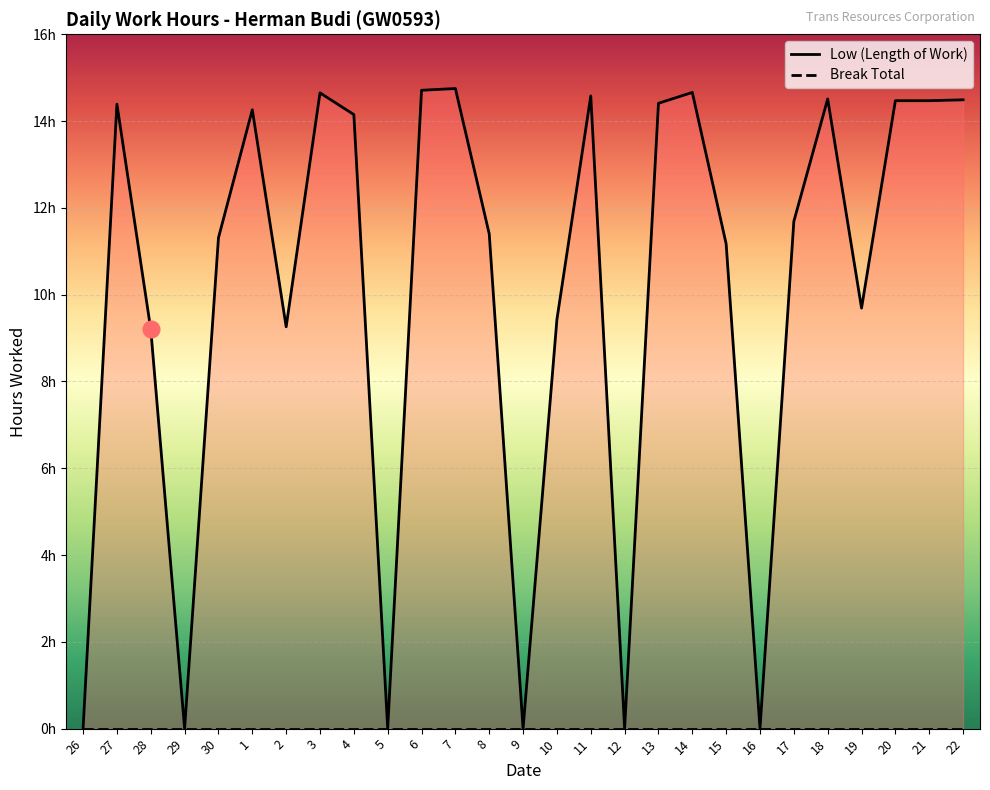

True or false: Low (Length of Work) has a value of 3.9 at 20.

False